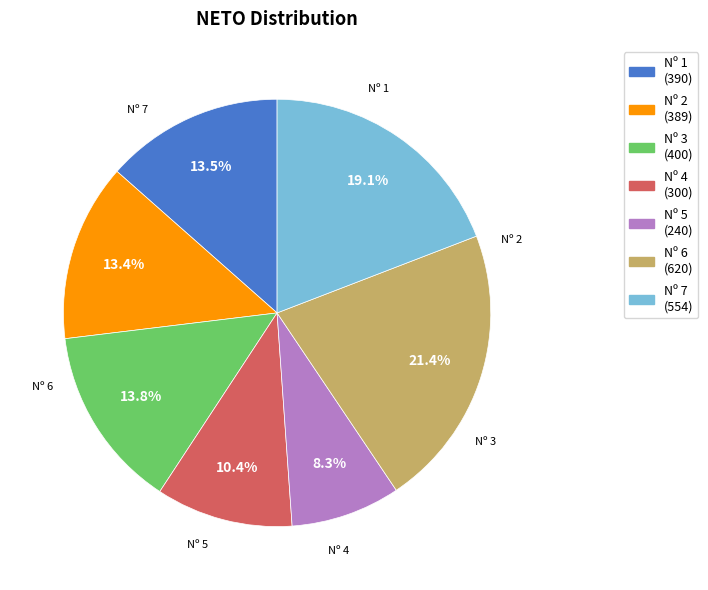

Is there a majority slice in this chart?

No